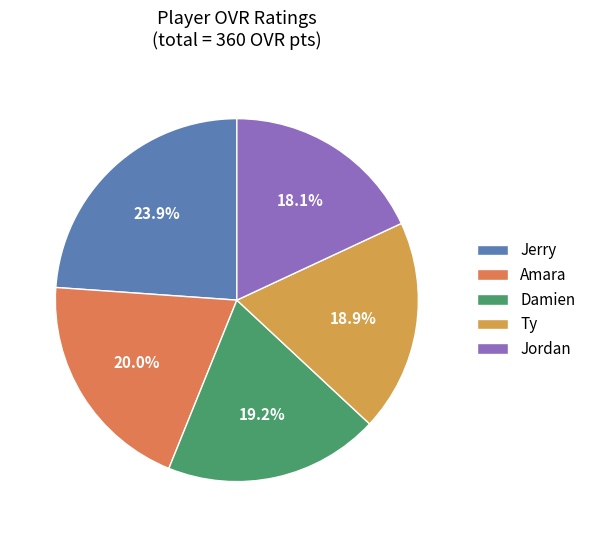

Between Damien and Jordan, which is larger?

Damien